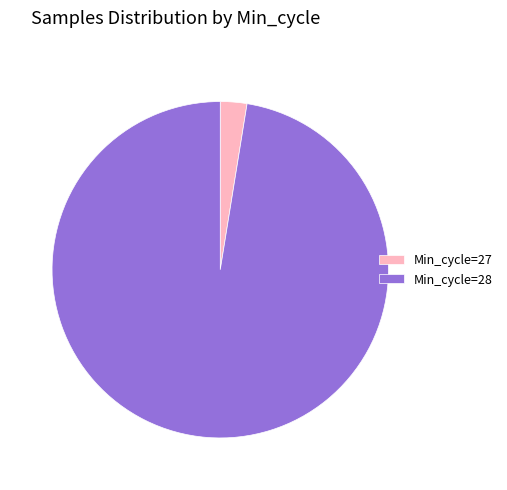

How many slices are in this pie chart?

2